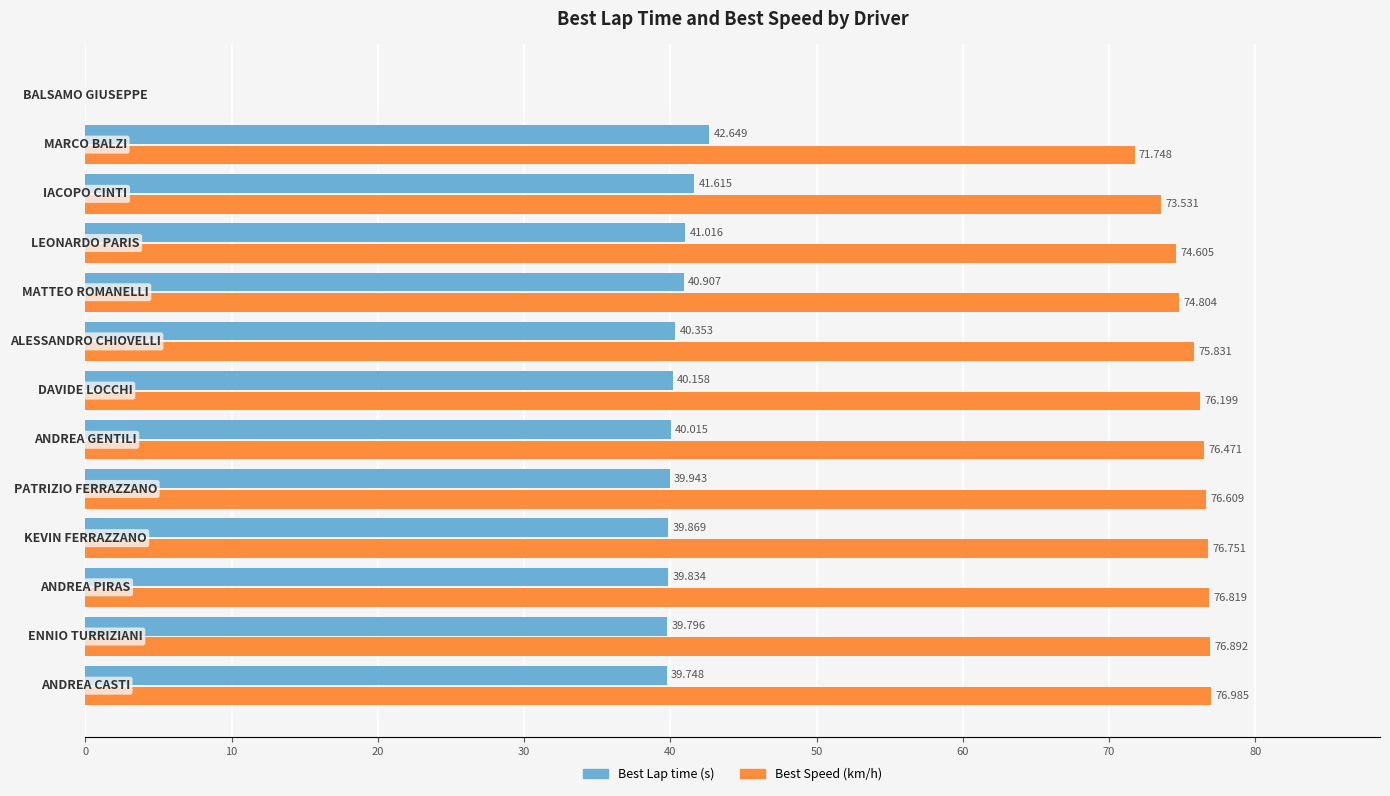

How many distinct data groups are displayed?

2